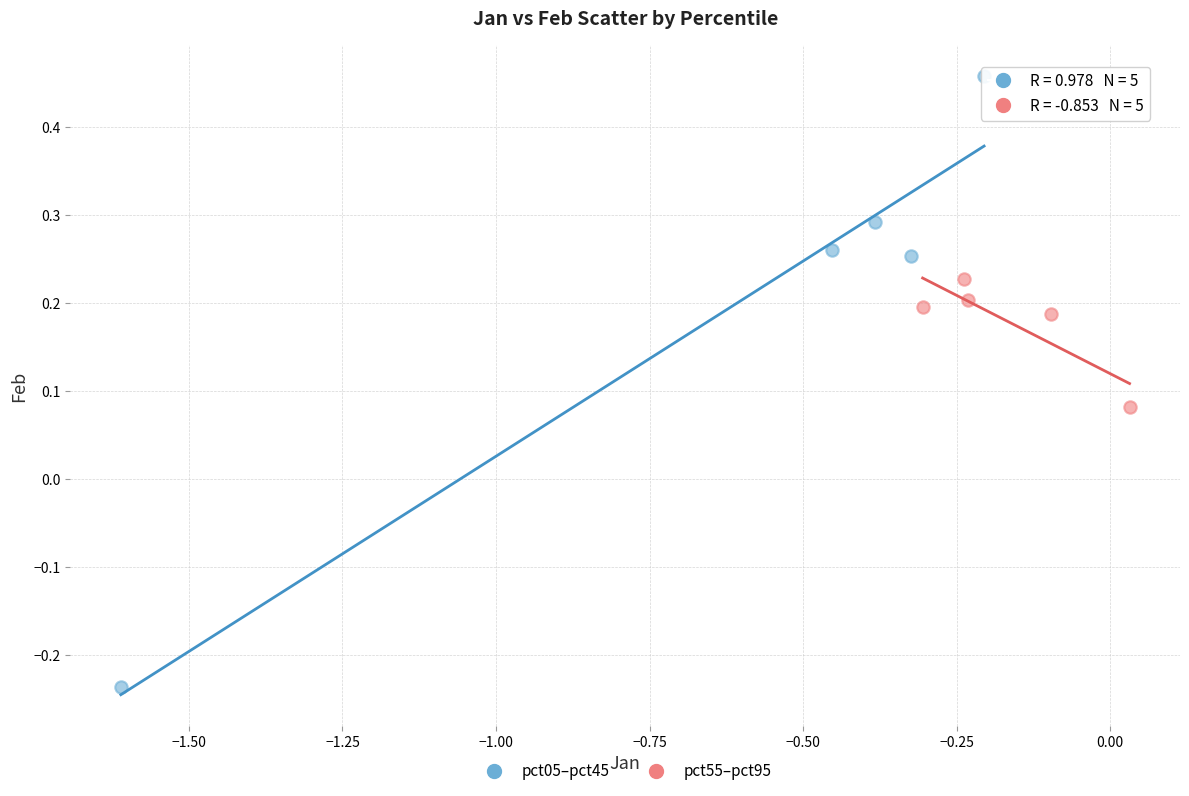

Which series has the widest spread of Y values?

pct05–pct45